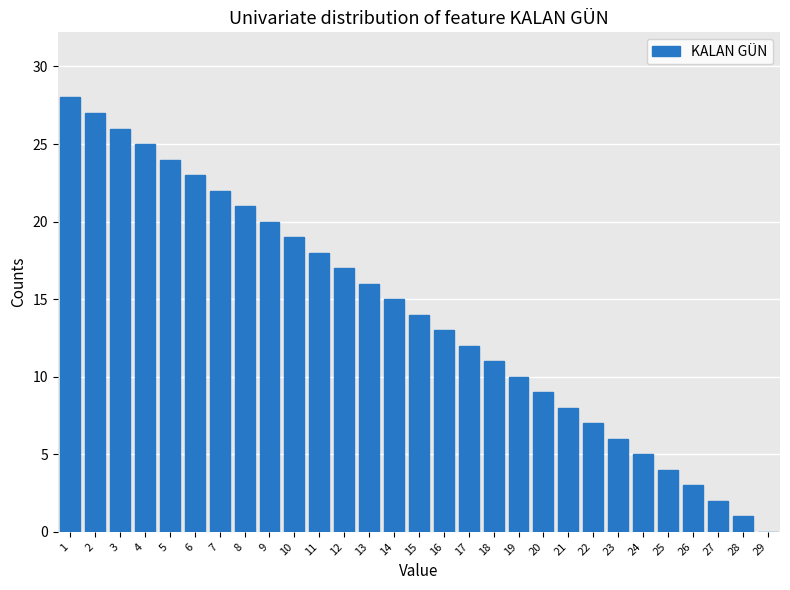

What is the greatest value displayed?

28